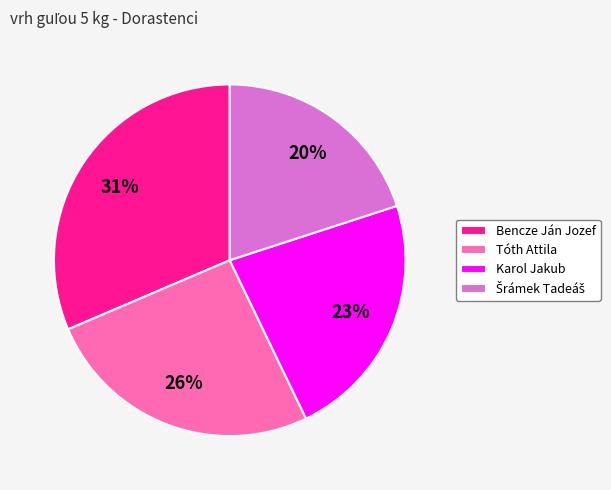

Which category has the biggest portion of the pie?

Bencze Ján Jozef